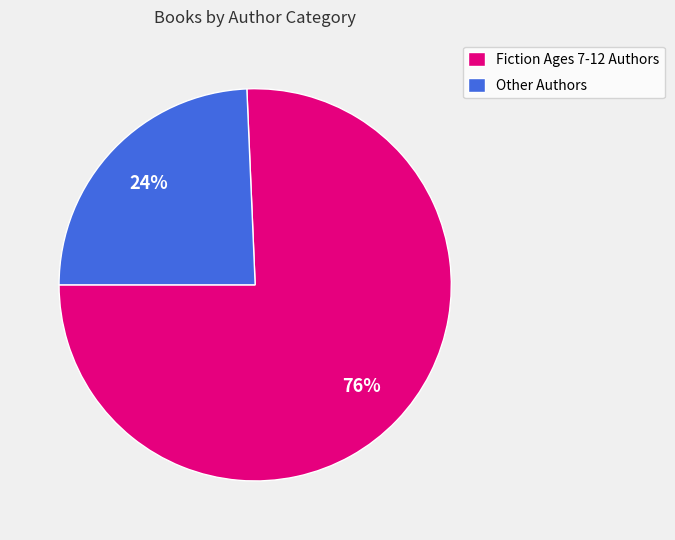

What is the largest slice in the pie chart?

Fiction Ages 7-12 Authors